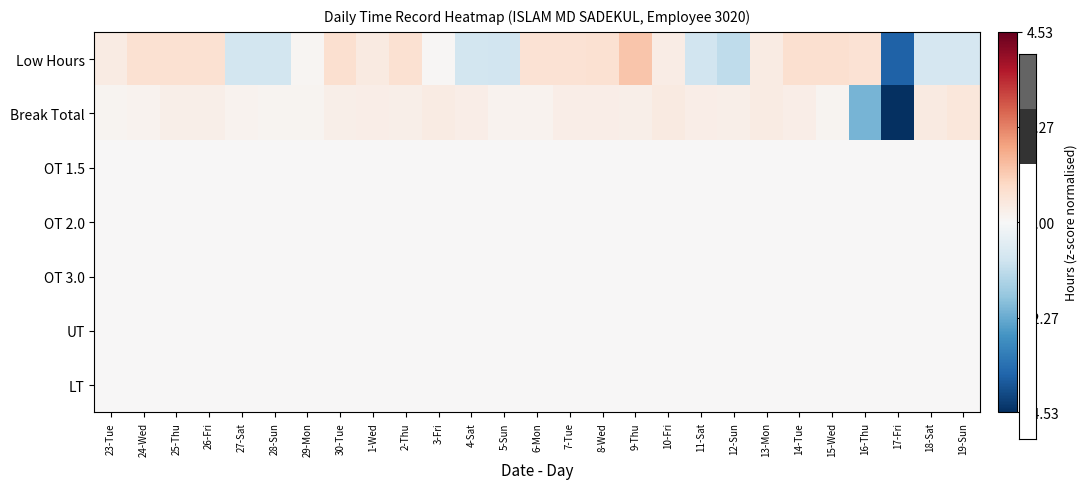

Which series changed the most between 23-Tue and 29-Mon?

Low Hours